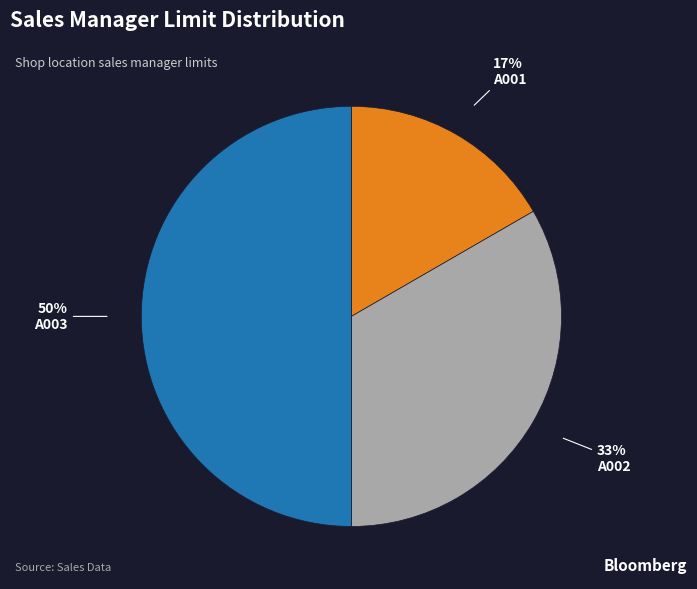

Rank the categories by value from lowest to highest.

A001, A002, A003